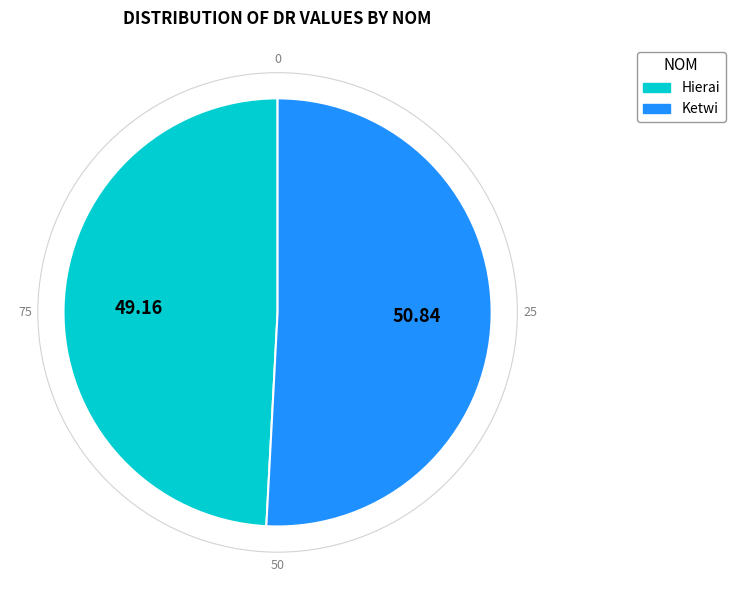

Which slice is the smallest?

Hierai